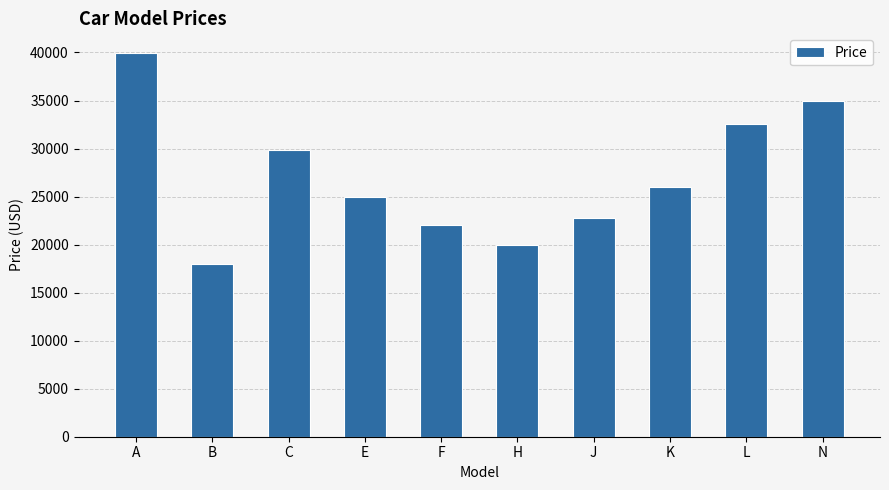

What is the greatest value displayed?

39995